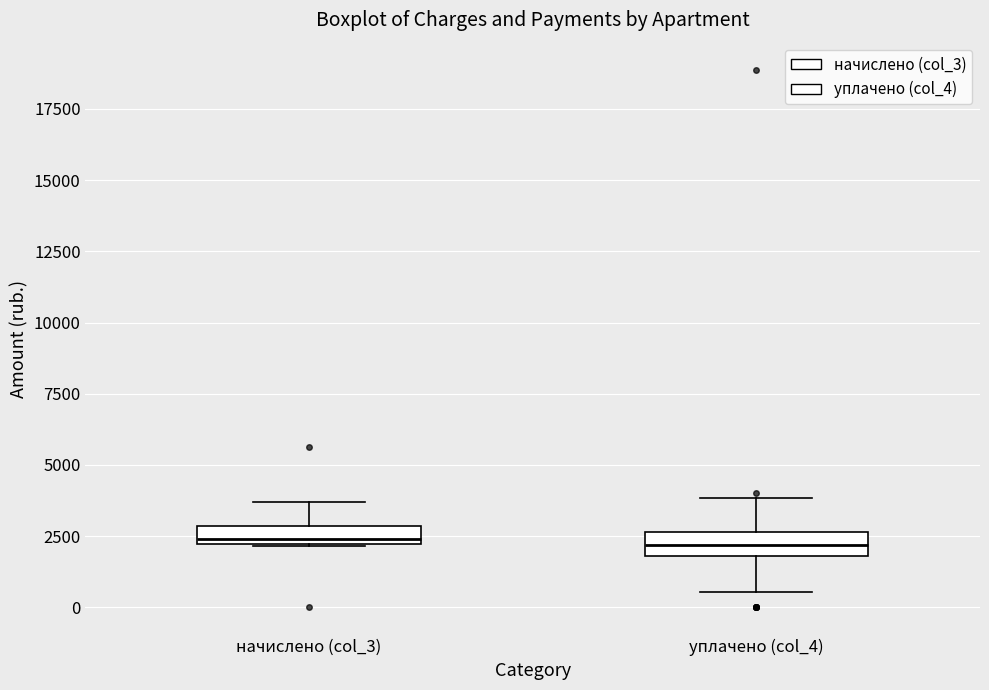

Where does the upper whisker of the box for начислено (col_3) end on the y-axis? The values are not printed on the chart, so give them approximately, as read against the axis.

3500